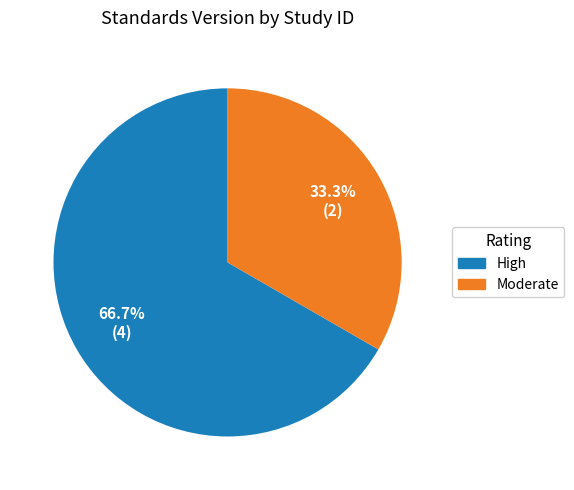

Is there any slice that represents more than half of the pie?

Yes